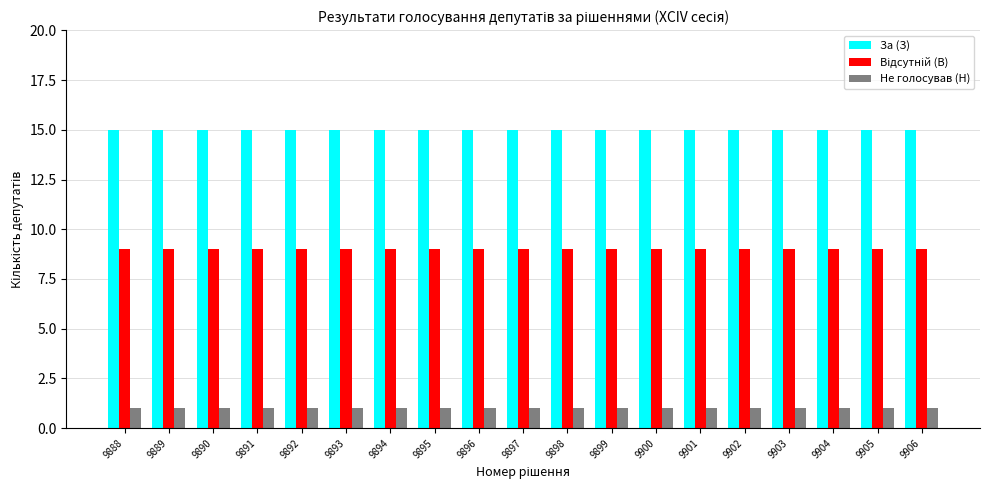

How many categories are shown in the chart?

19